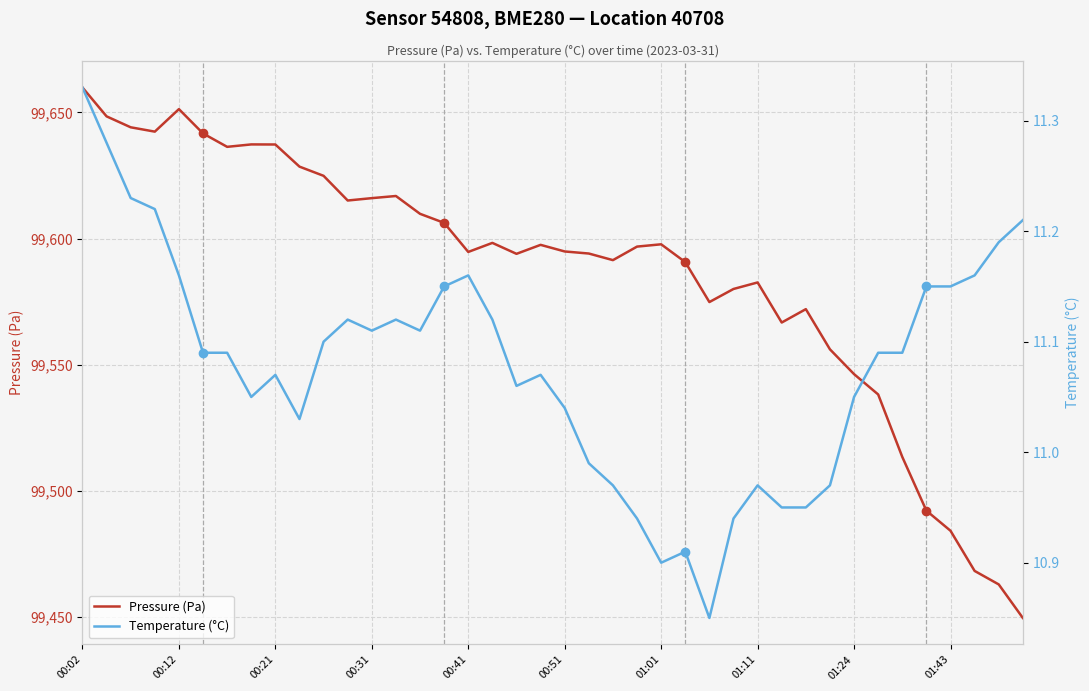

How many data points does each series have?

40